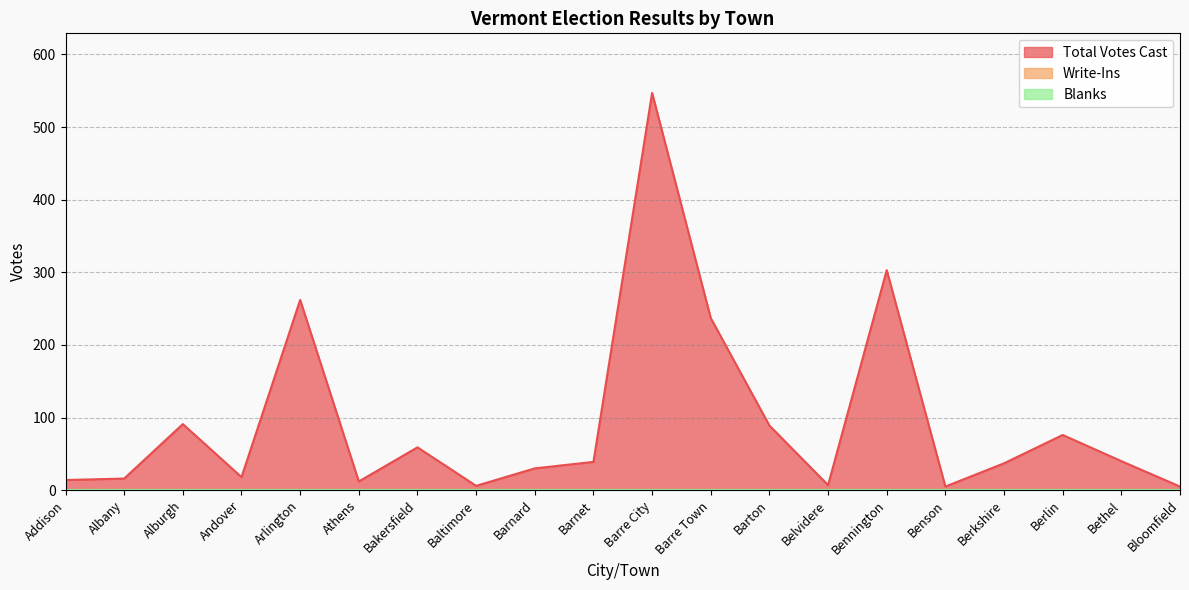

Count the number of categories in the chart.

20